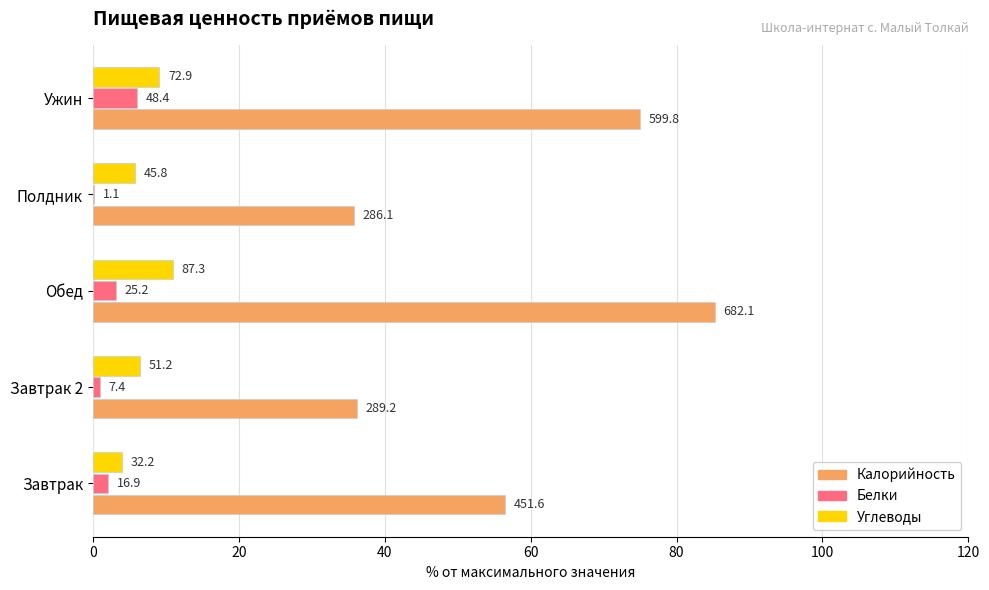

What are all the series names shown in the legend?

Калорийность, Белки, Углеводы